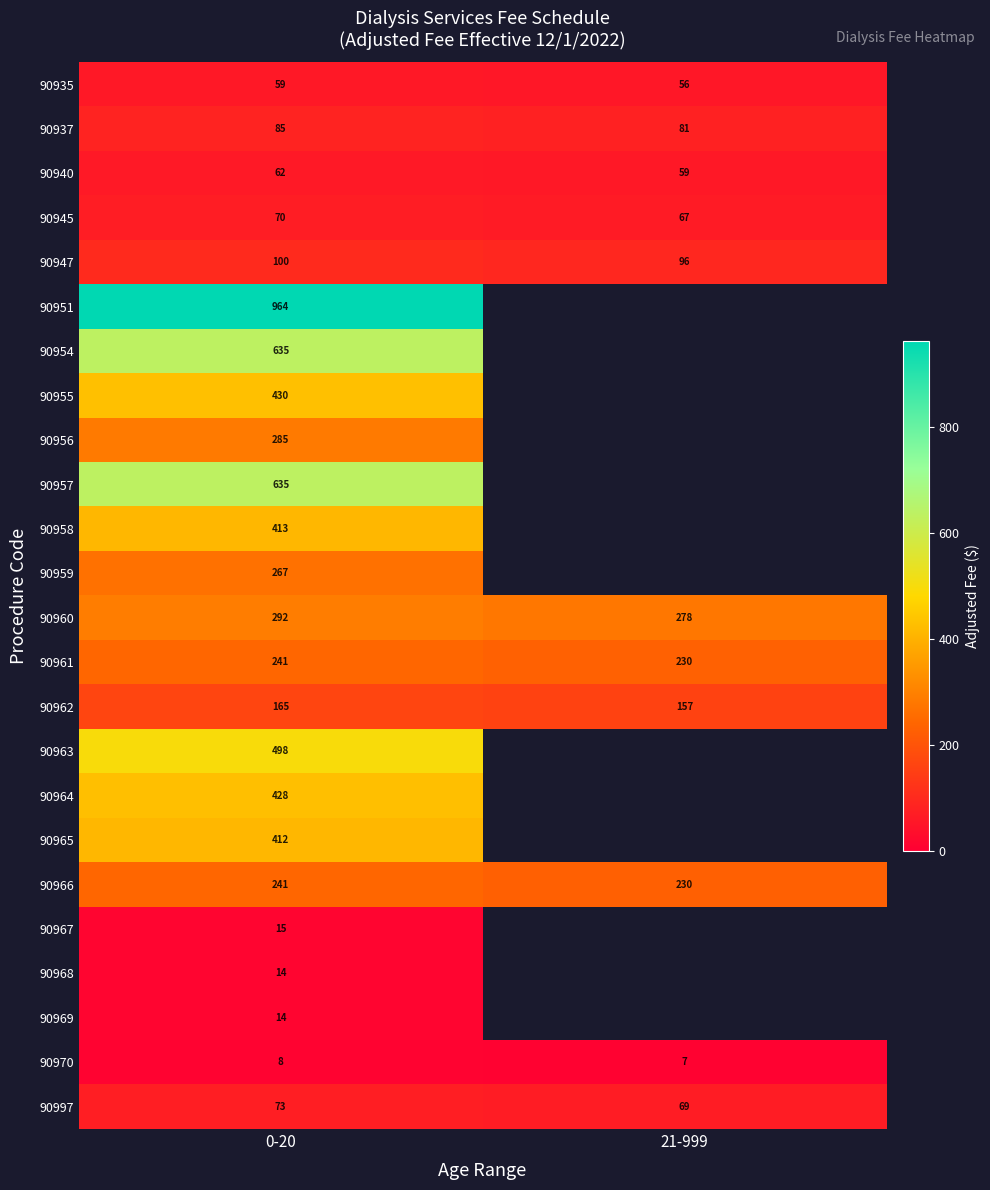

Which label corresponds to the smallest value in the chart?

21-999